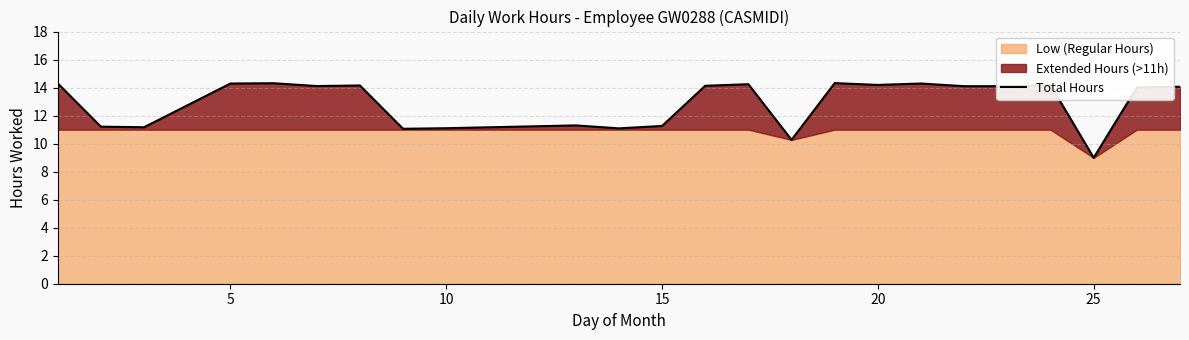

Is it true that Total Hours equals 11.3 at 15?

True